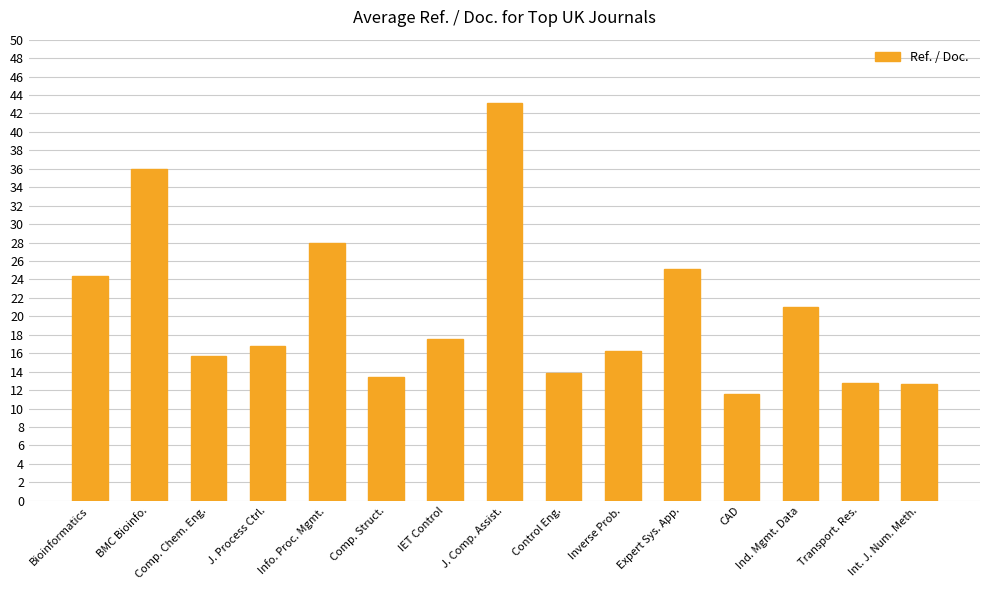

Is it true that the value at BMC Bioinfo. is 56.7?

False